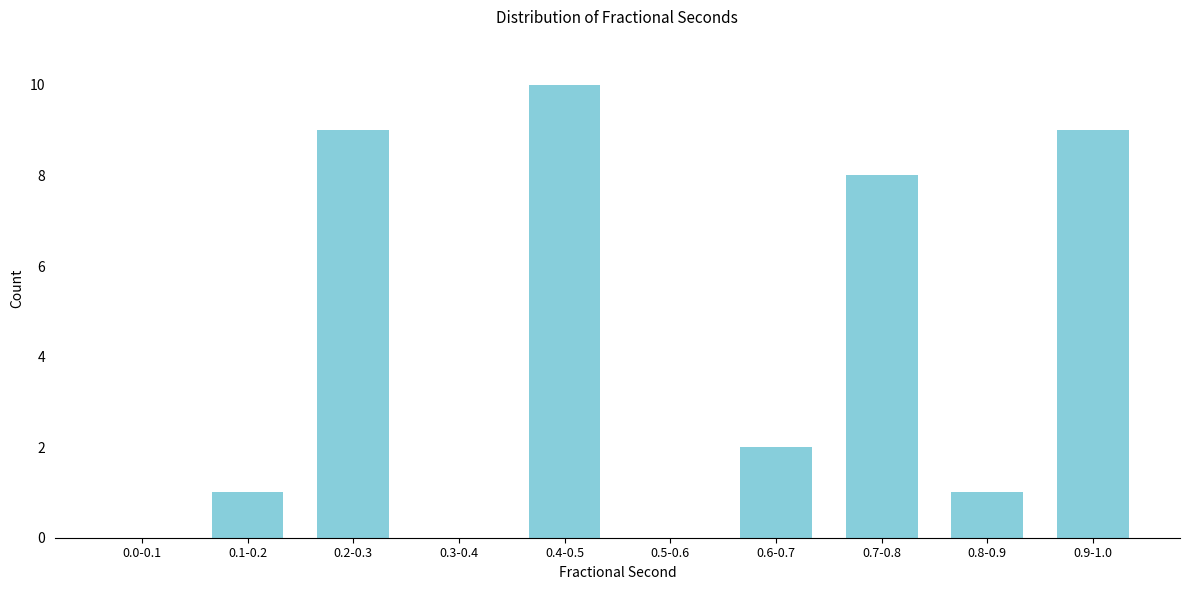

Reading left to right, what are all the values shown in this chart?

0.0-0.1=0	0.1-0.2=1	0.2-0.3=9	0.3-0.4=0	0.4-0.5=10	0.5-0.6=0	0.6-0.7=2	0.7-0.8=8	0.8-0.9=1	0.9-1.0=9